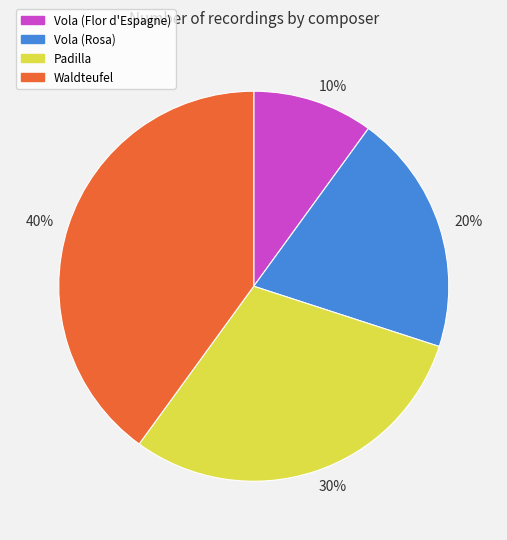

Do 40% and 20% together represent more than half of the pie?

Yes